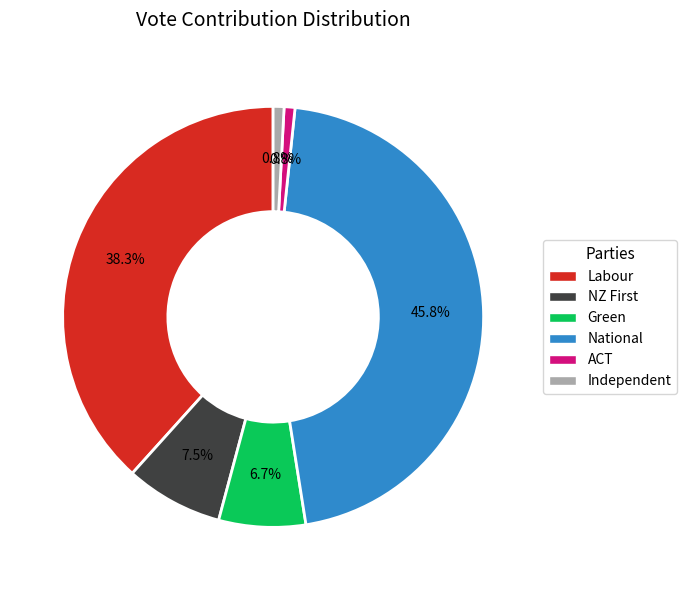

The Labour slice represents 44% of the pie. True or false?

False